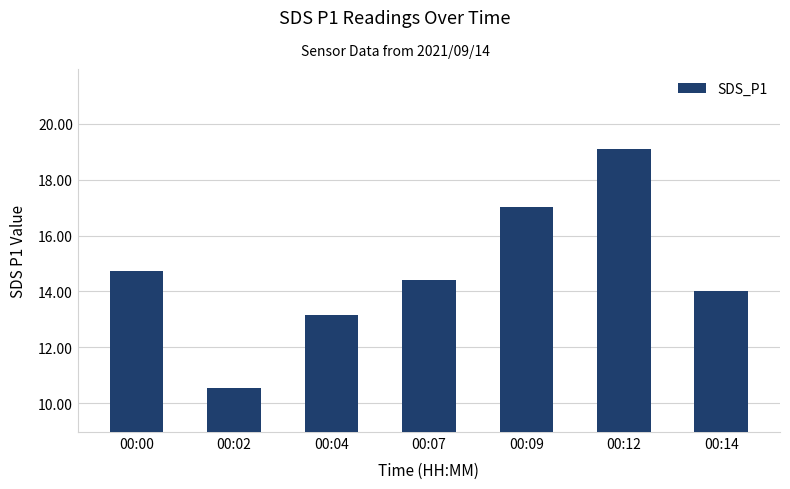

Reading left to right, what are all the values shown in this chart?

00:00=14.8	00:02=10.6	00:04=13.2	00:07=14.4	00:09=17.0	00:12=19.1	00:14=14.0